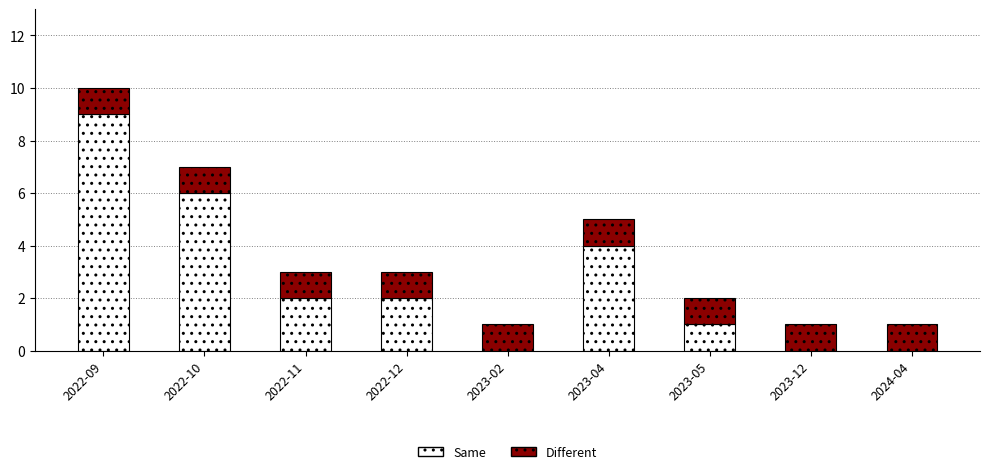

At which category is the sum across all series the highest?

2022-09